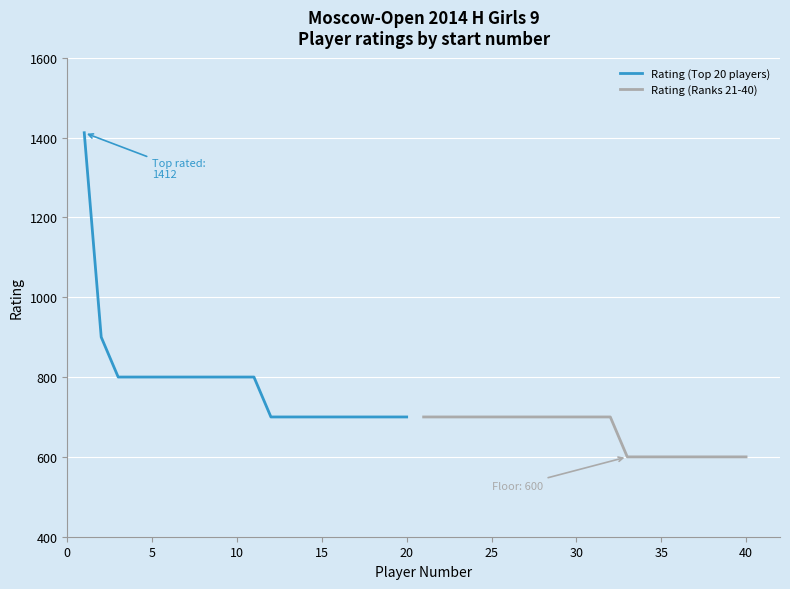

What is the minimum value for Rating (Top 20 players)?

700